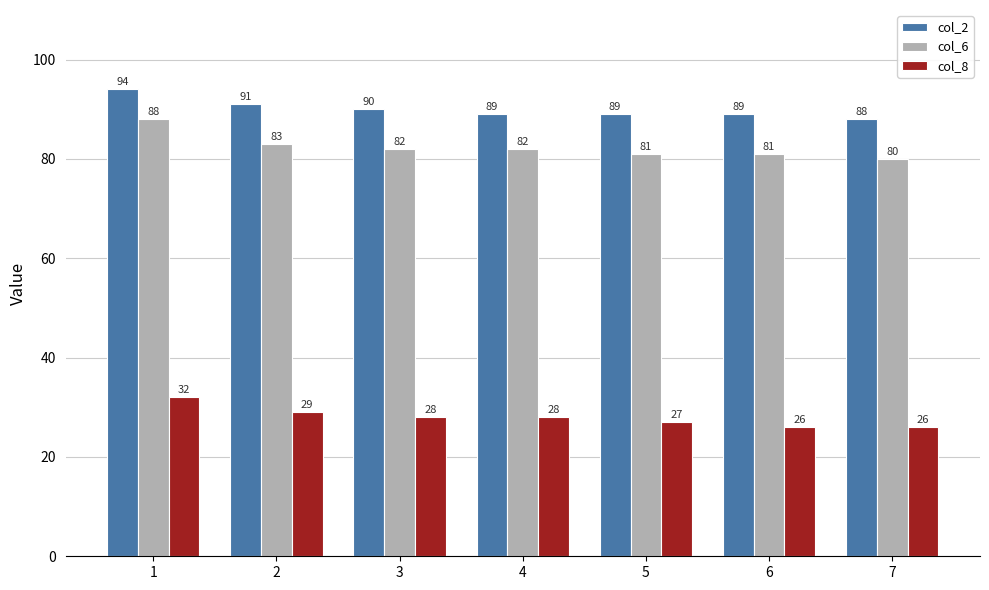

At 7, list the series in order from largest to smallest.

col_2, col_6, col_8